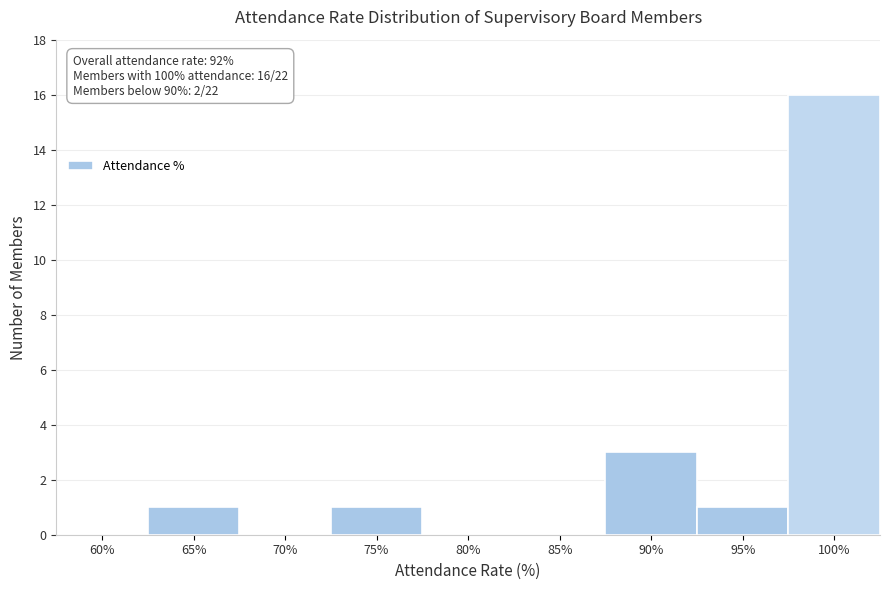

Reading left to right, list all the values displayed in this chart.

60%=0	65%=1	70%=0	75%=1	80%=0	85%=0	90%=3	95%=1	100%=16